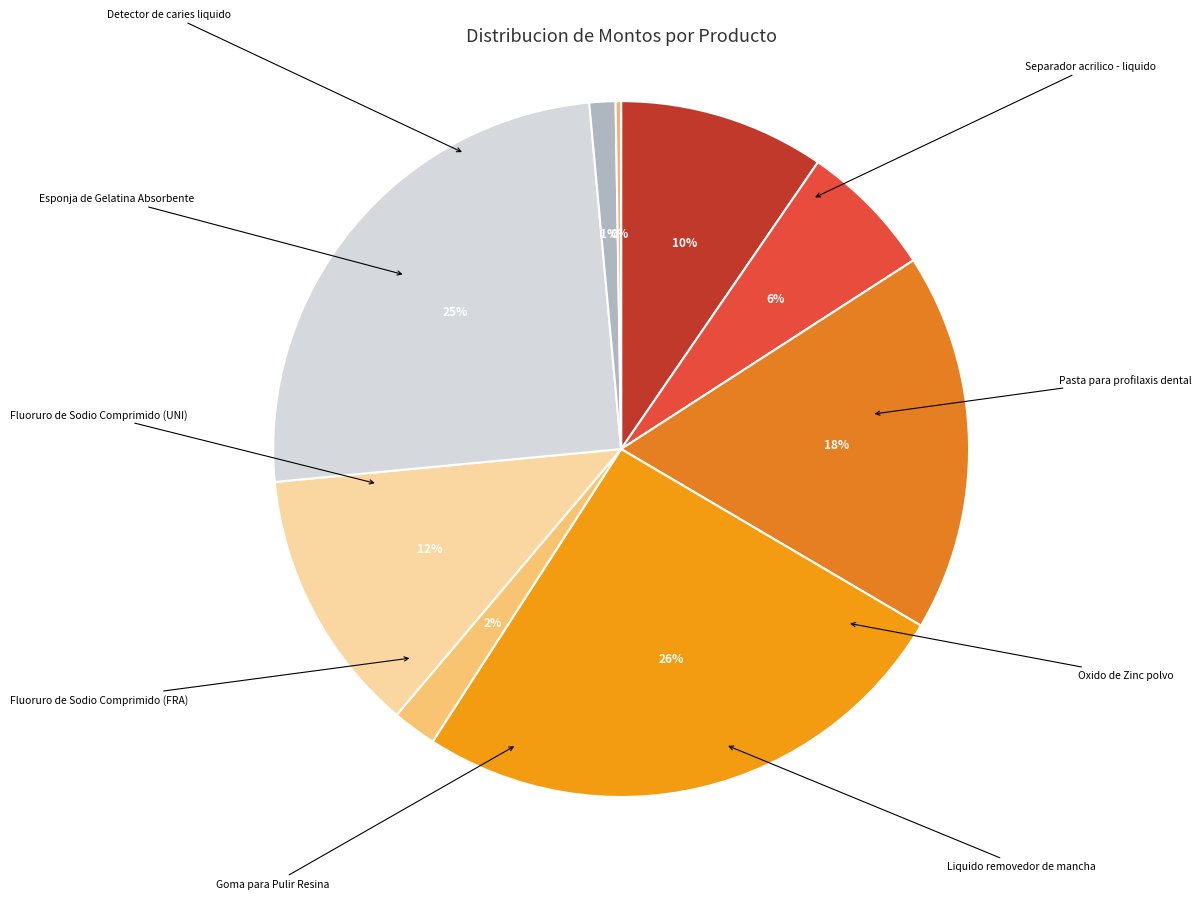

What portion of the pie excludes Detector de caries liquido?

90.4%